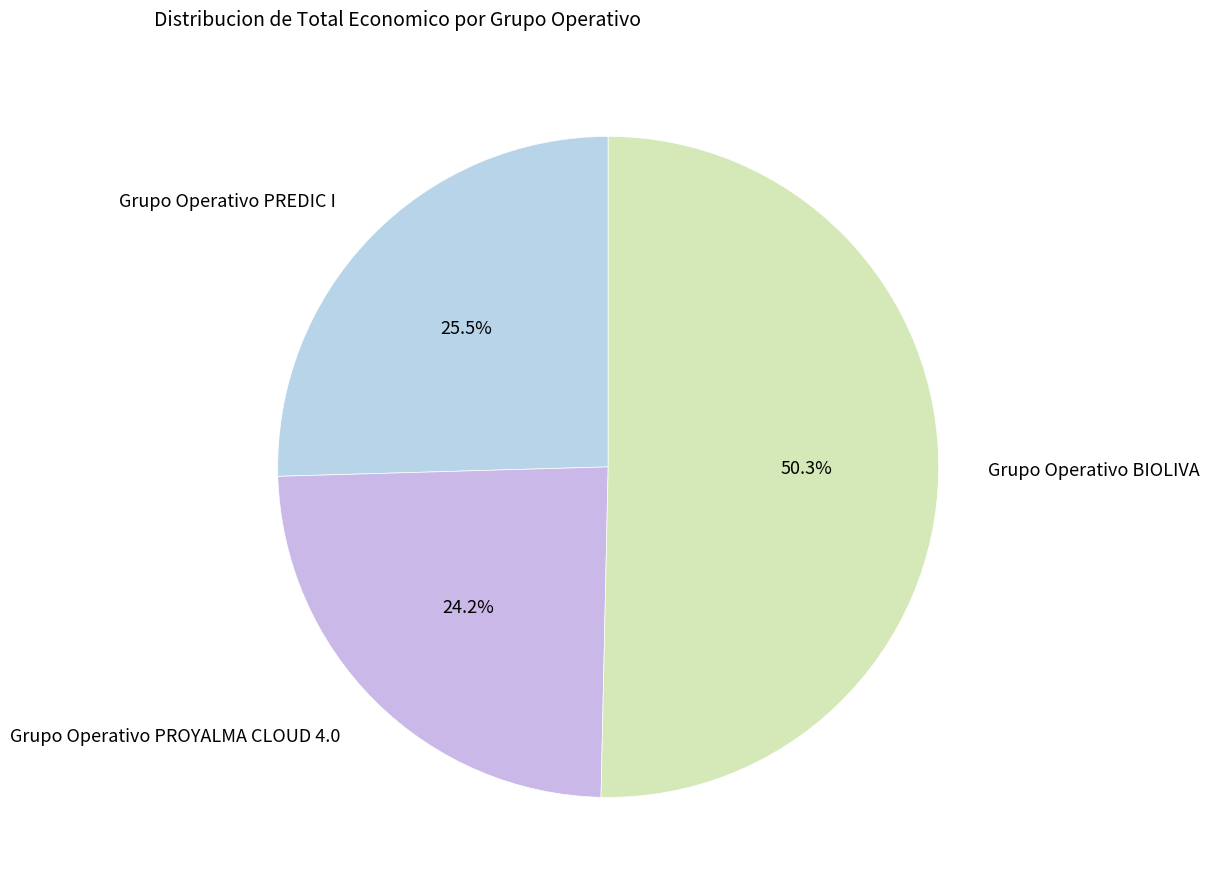

To the nearest percent, what portion does Grupo Operativo PROYALMA CLOUD 4.0 represent?

24%